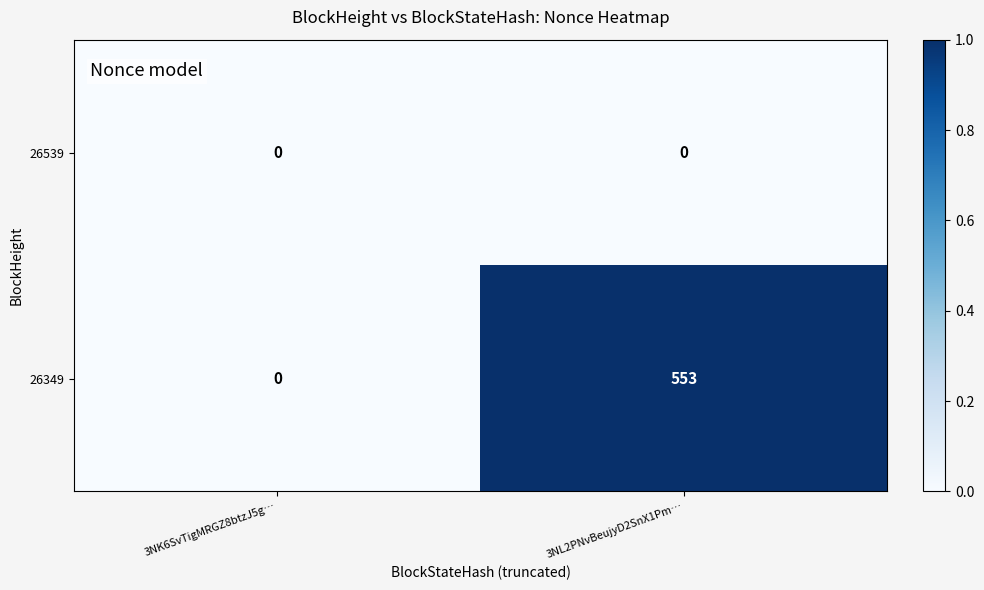

Rank the series at 3NL2PNvBeujyD2SnX1Pm… from highest to lowest value.

26349, 26539